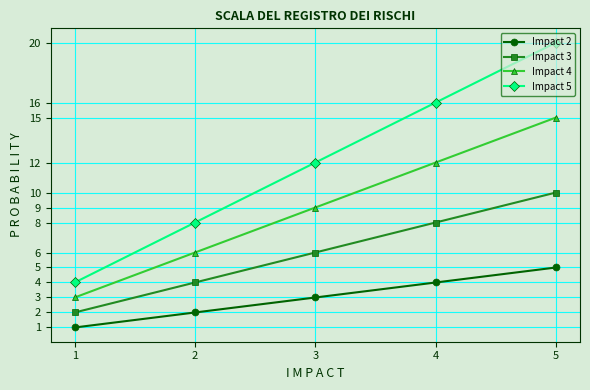

Which series has the largest range (max minus min)?

Impact 5